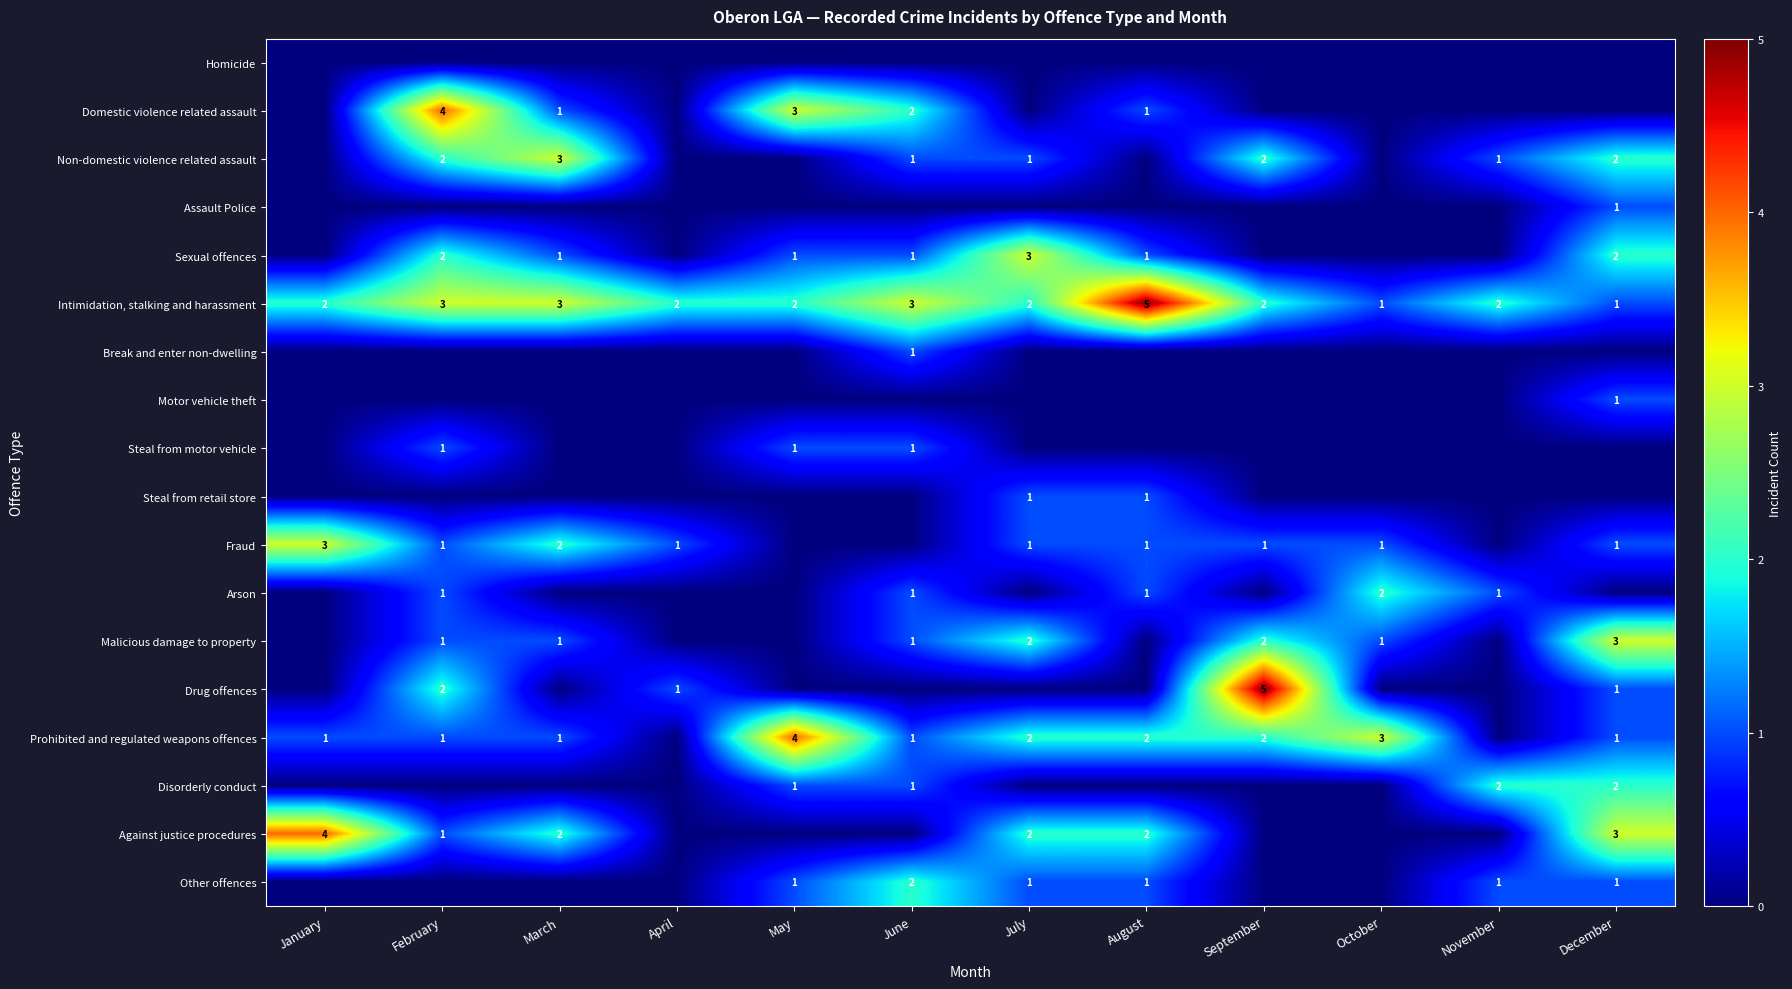

Is it true that Intimidation, stalking and harassment equals 1 at August?

False